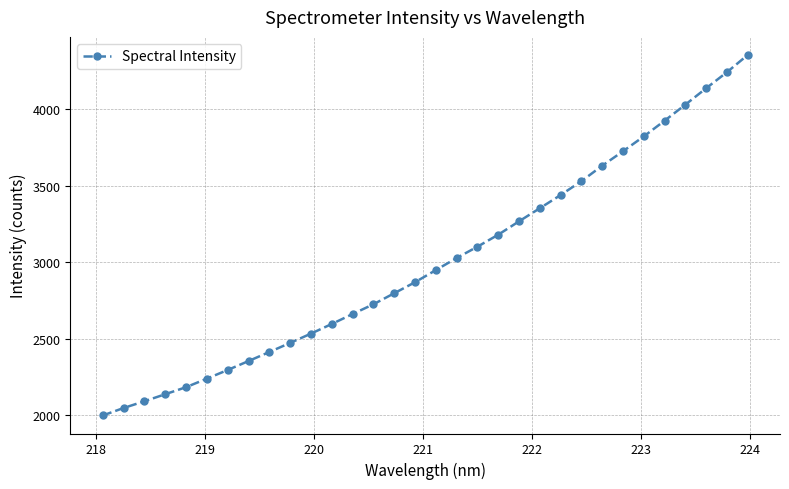

What is the value of the 13th point from the left?

2661.7